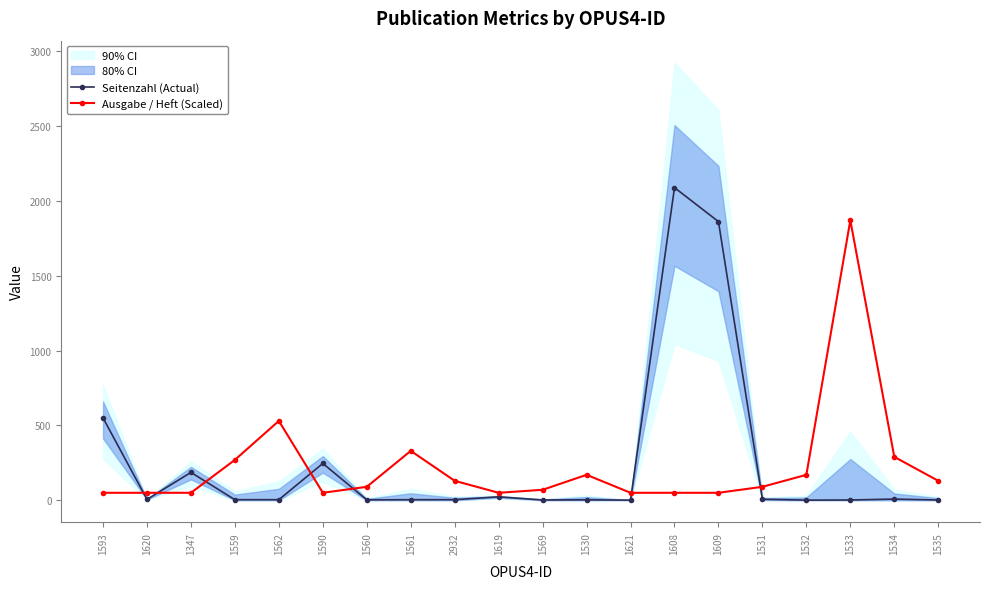

Which series has the largest total across all categories?

Seitenzahl (Actual)